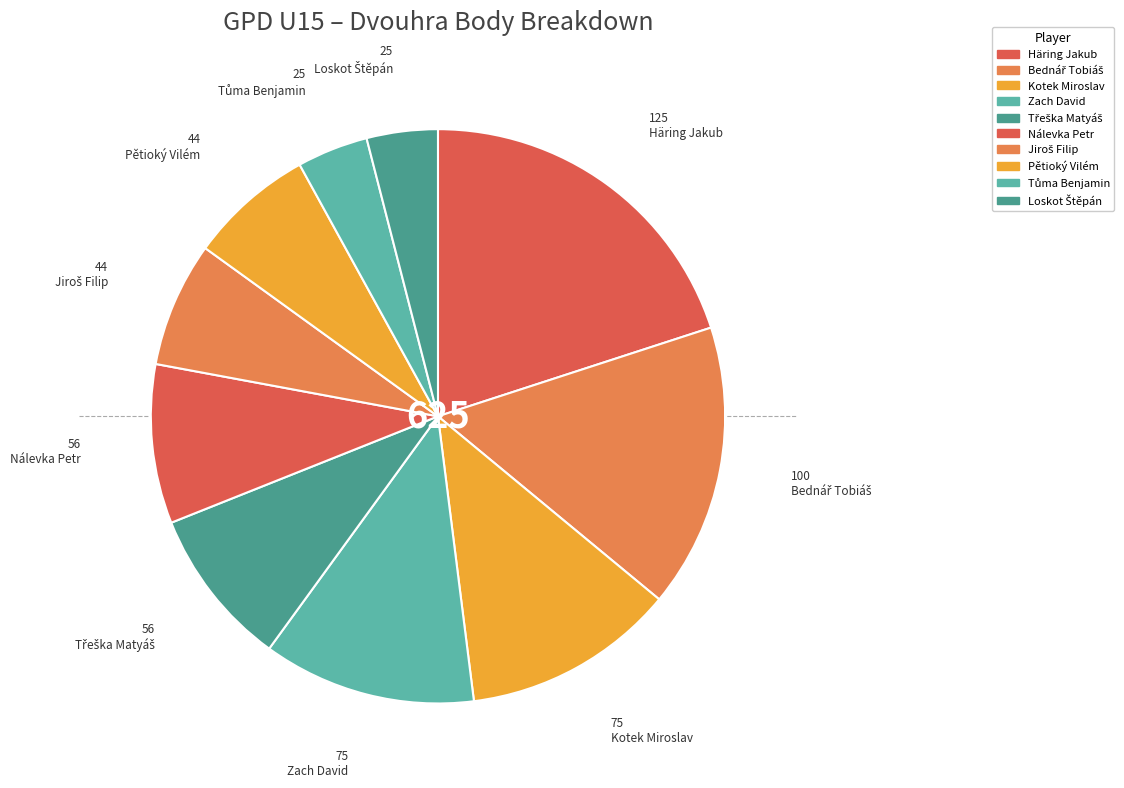

Count the number of slices in the pie.

10